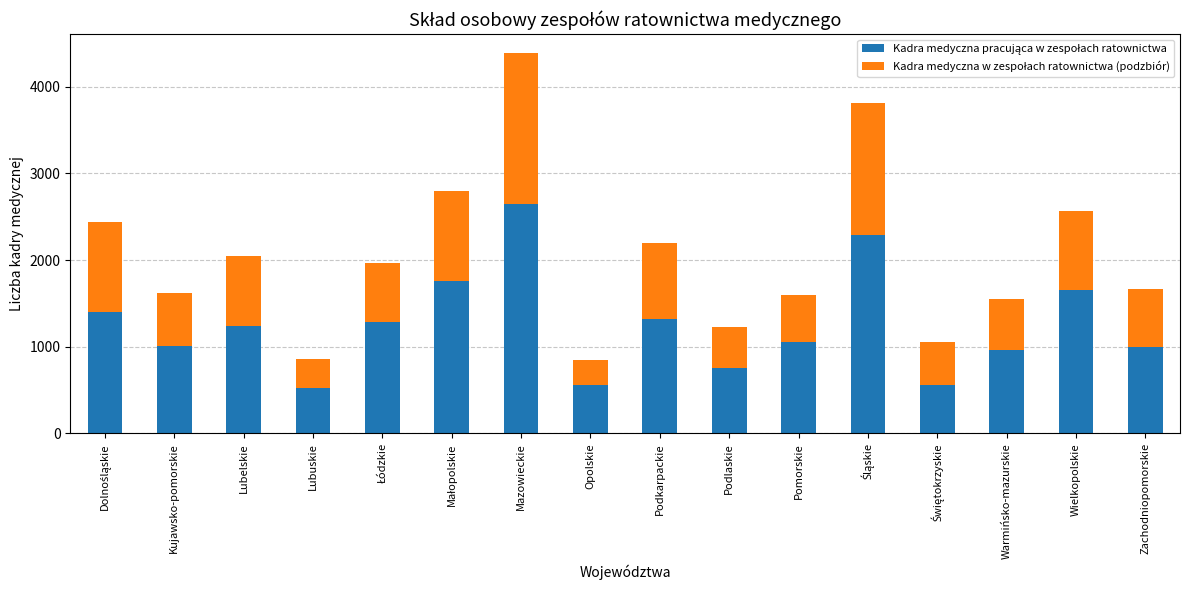

Count the number of data series in this chart.

2